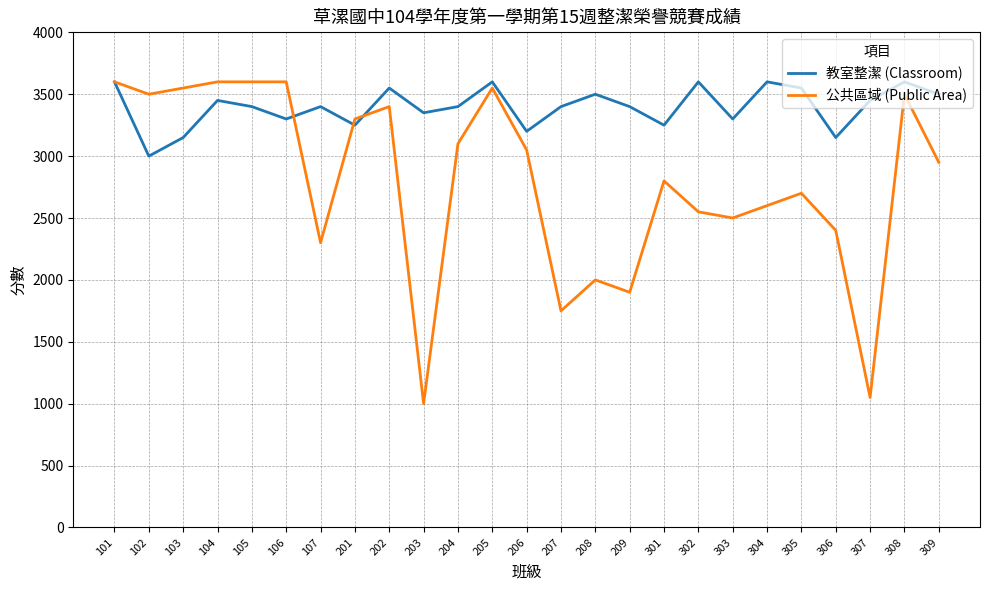

Does the chart display data point markers on the line(s)?

No